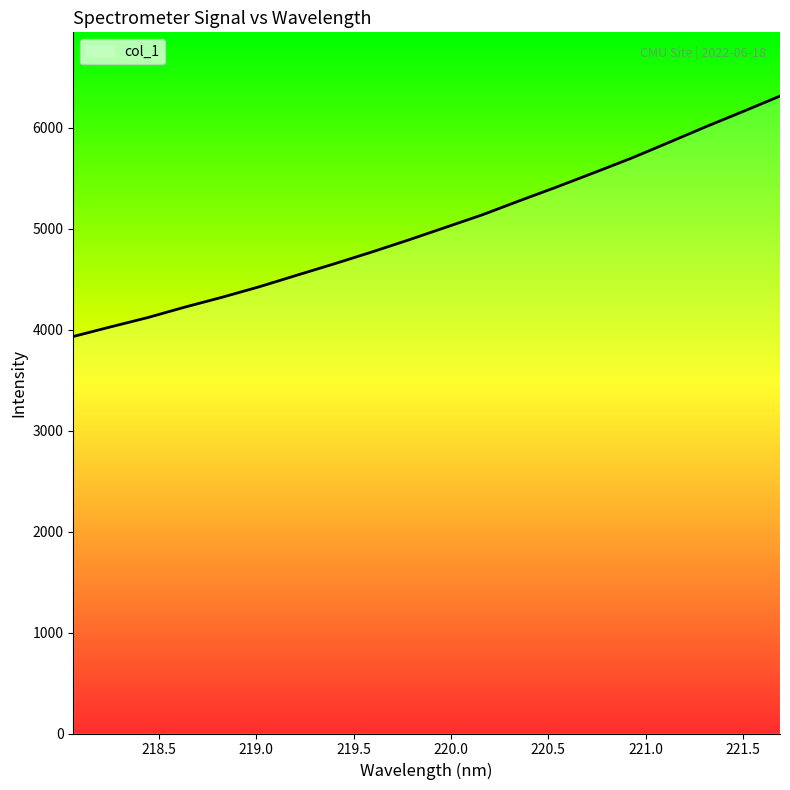

What is the minimum value shown in the chart?

3932.3